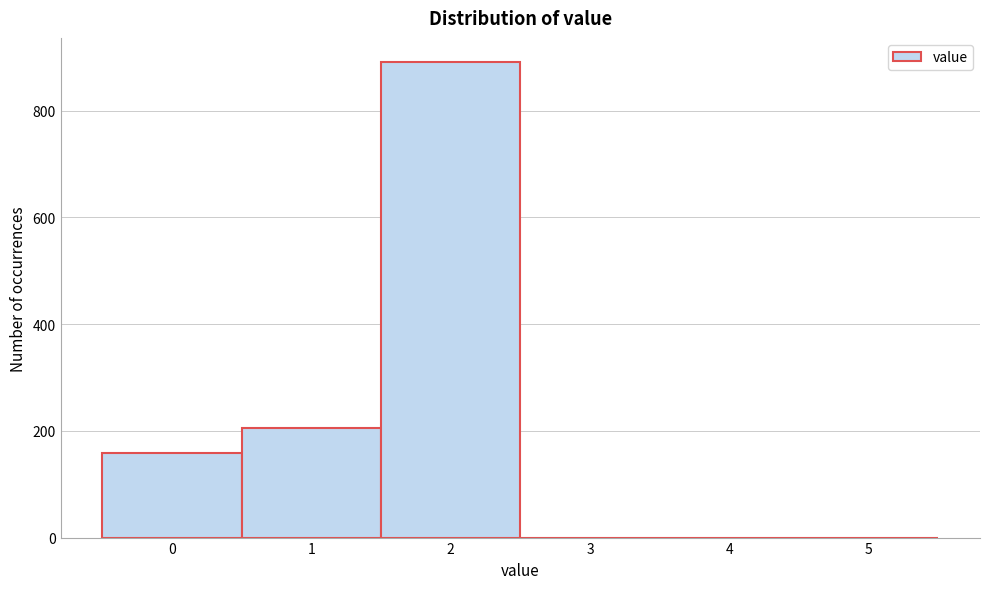

Reading left to right, list every bar in this chart as the range it spans on the x-axis followed by its height. The values are not printed on the chart, so give them approximately, as read against the axis.

-0.5 to 0.5: 160
0.5 to 1.5: 200
1.5 to 2.5: 900
2.5 to 3.5: 0
3.5 to 4.5: 0
4.5 to 5.5: 0